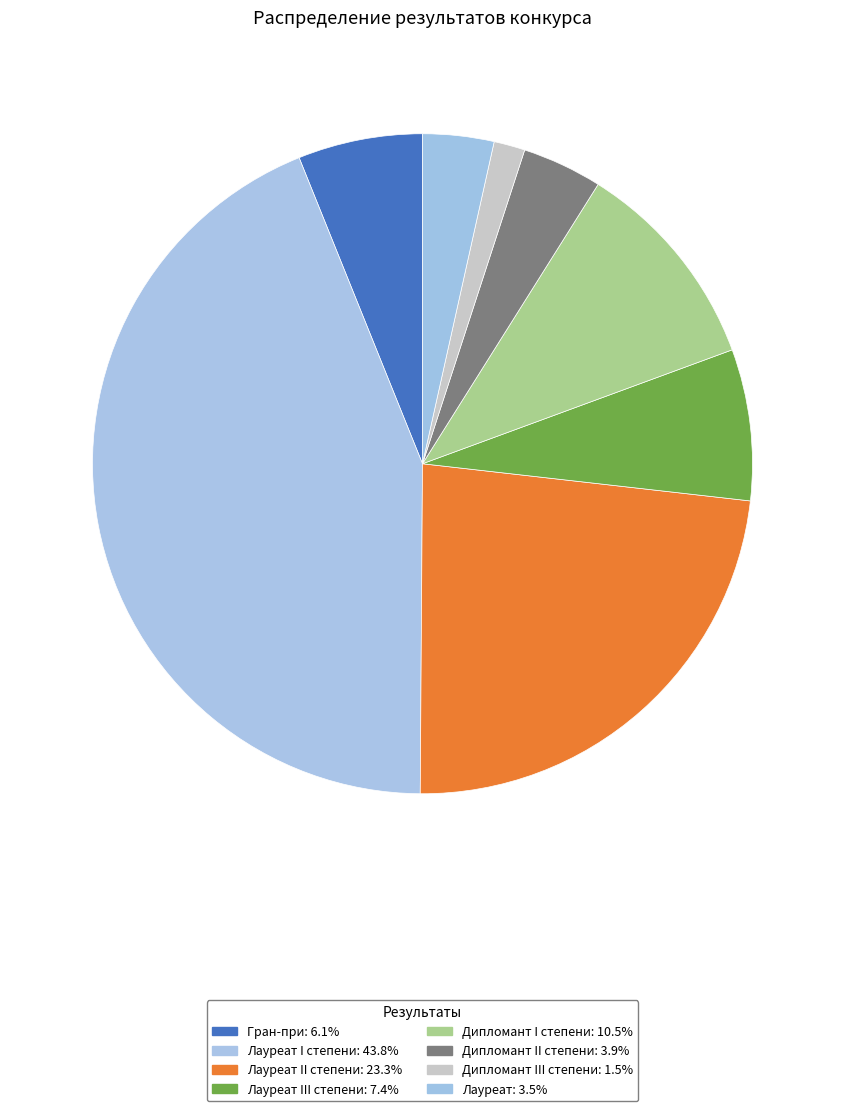

How many segments does this pie chart have?

8